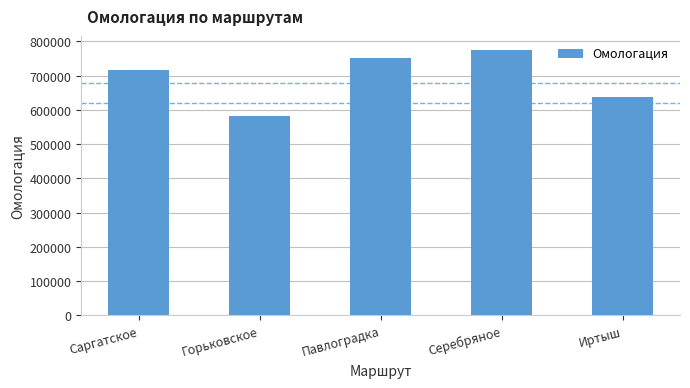

Are the bars horizontal?

No